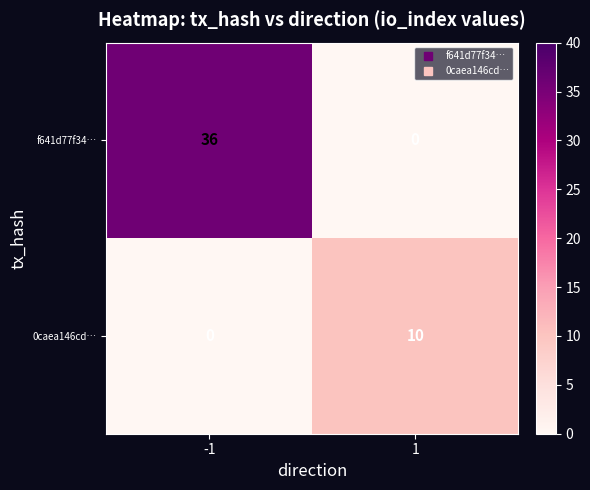

True or false: f641d77f34… has a value of 36 at -1.

True